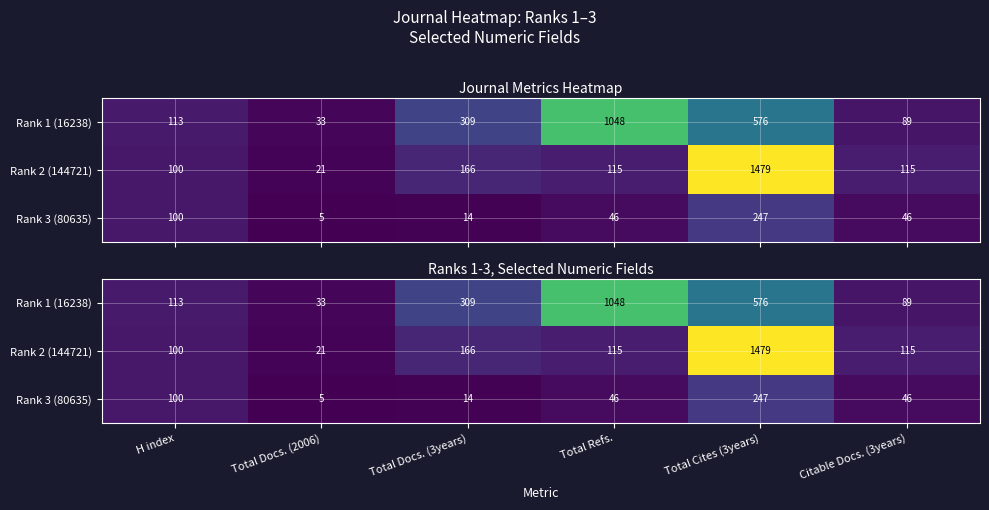

Which series changed the most between H index and Total Docs. (3years)?

Rank 1 (16238)